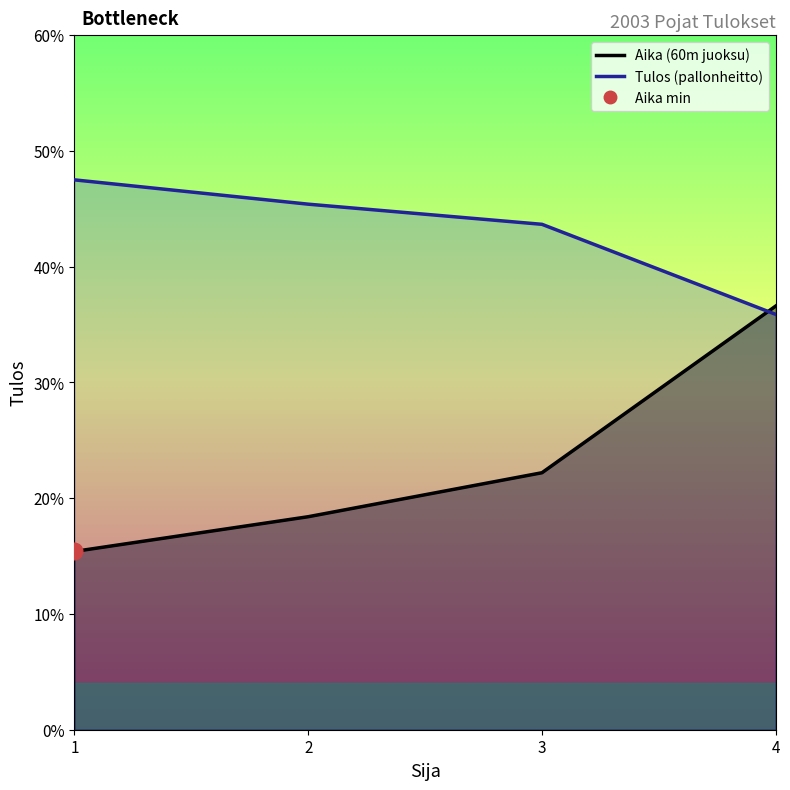

At which category is the sum across all series the highest?

4